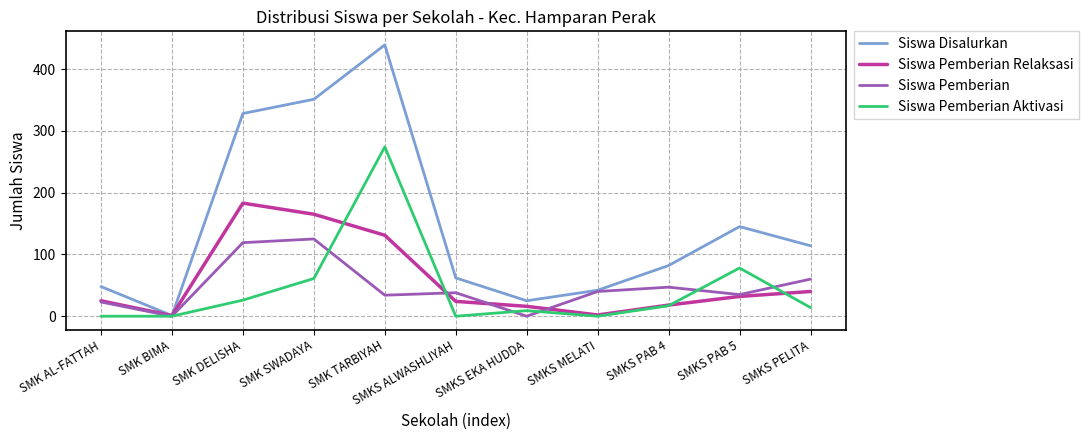

At which category is the sum across all series the highest?

SMK TARBIYAH